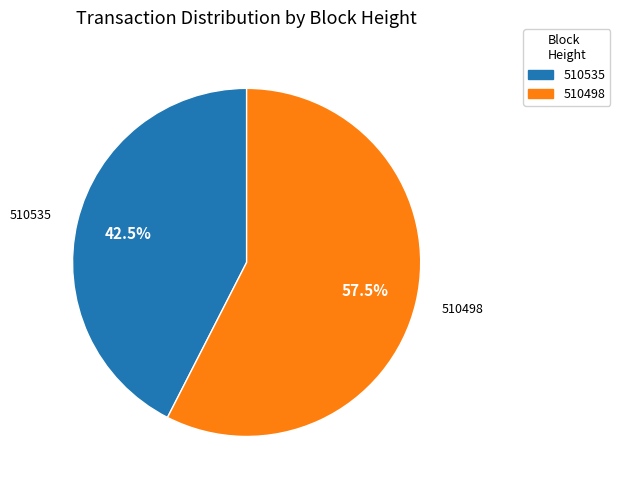

Which category accounts for the majority?

510498